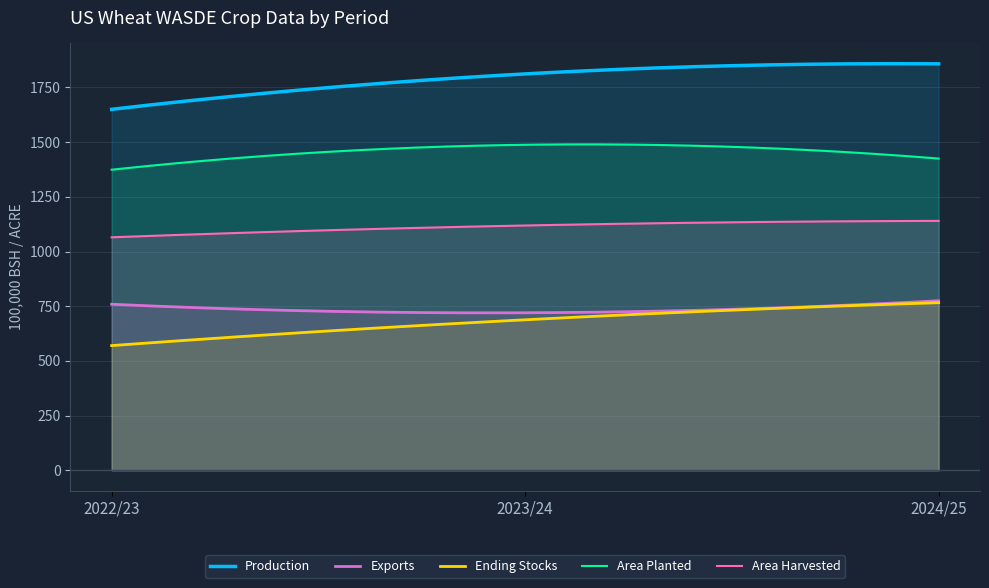

What is the minimum value for Ending Stocks?

570.0